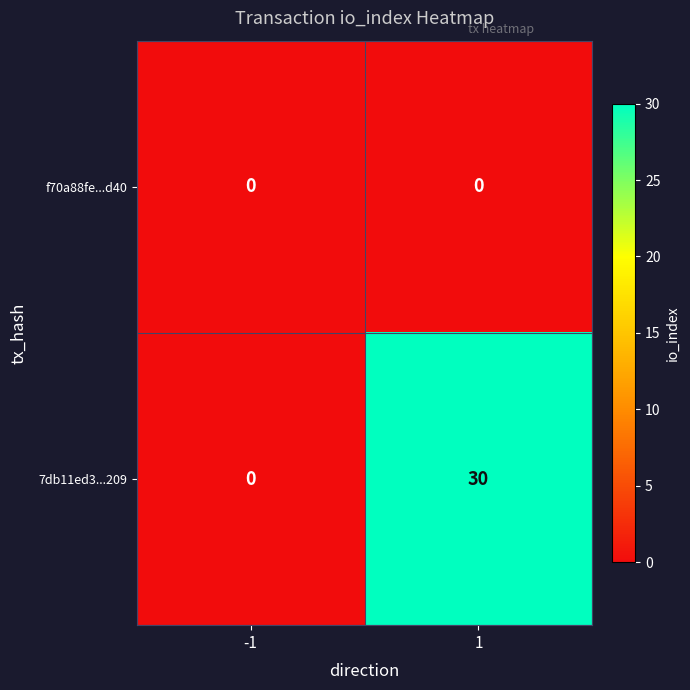

List the series in order of their overall mean, highest first.

7db11ed3...209, f70a88fe...d40